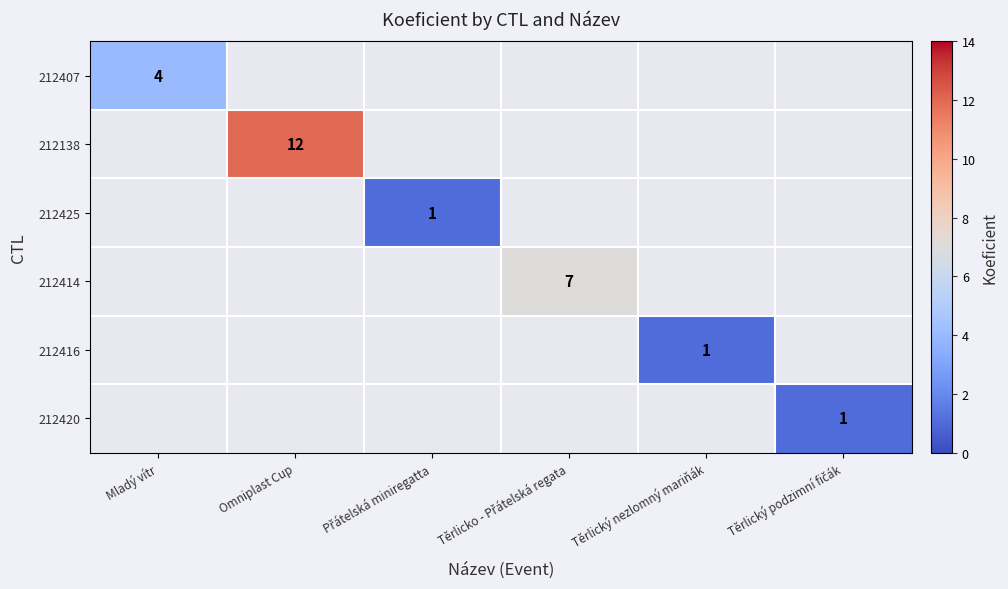

What is the maximum value shown in the chart?

12.0